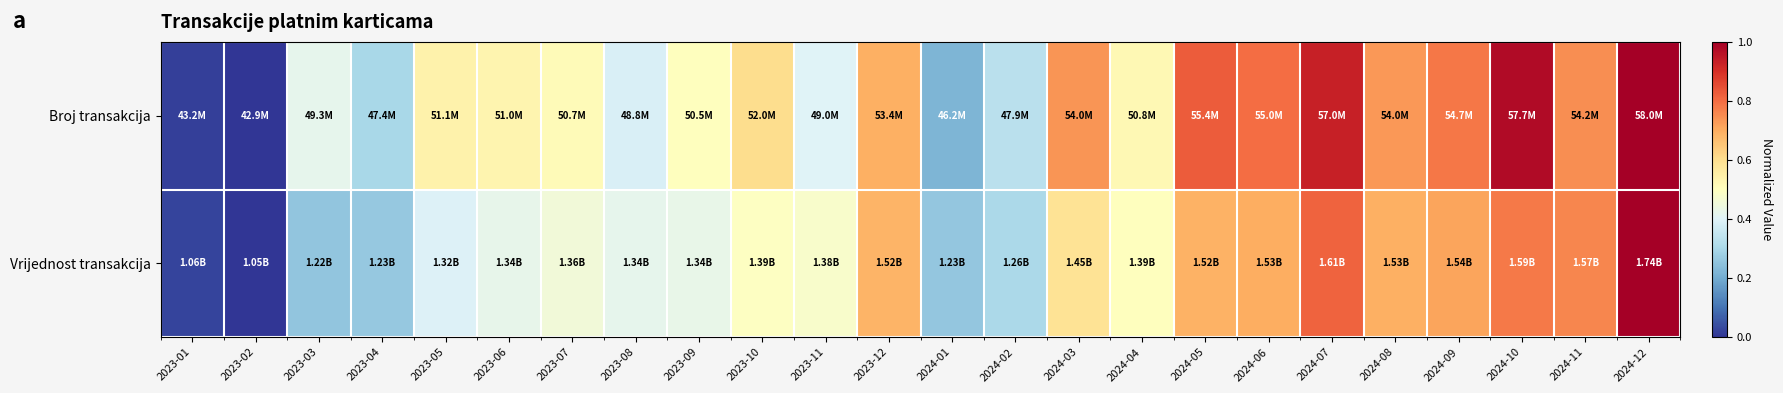

Reading left to right, what are all the values shown in this chart?

Broj transakcija: 2023-01=0.0	2023-02=0.0	2023-03=0.4	2023-04=0.3	2023-05=0.5	2023-06=0.5	2023-07=0.5	2023-08=0.4	2023-09=0.5	2023-10=0.6	2023-11=0.4	2023-12=0.7	2024-01=0.2	2024-02=0.3	2024-03=0.7	2024-04=0.5	2024-05=0.8	2024-06=0.8	2024-07=0.9	2024-08=0.7	2024-09=0.8	2024-10=1.0	2024-11=0.7	2024-12=1.0
Vrijednost transakcija: 2023-01=0.0	2023-02=0.0	2023-03=0.3	2023-04=0.3	2023-05=0.4	2023-06=0.4	2023-07=0.5	2023-08=0.4	2023-09=0.4	2023-10=0.5	2023-11=0.5	2023-12=0.7	2024-01=0.3	2024-02=0.3	2024-03=0.6	2024-04=0.5	2024-05=0.7	2024-06=0.7	2024-07=0.8	2024-08=0.7	2024-09=0.7	2024-10=0.8	2024-11=0.8	2024-12=1.0